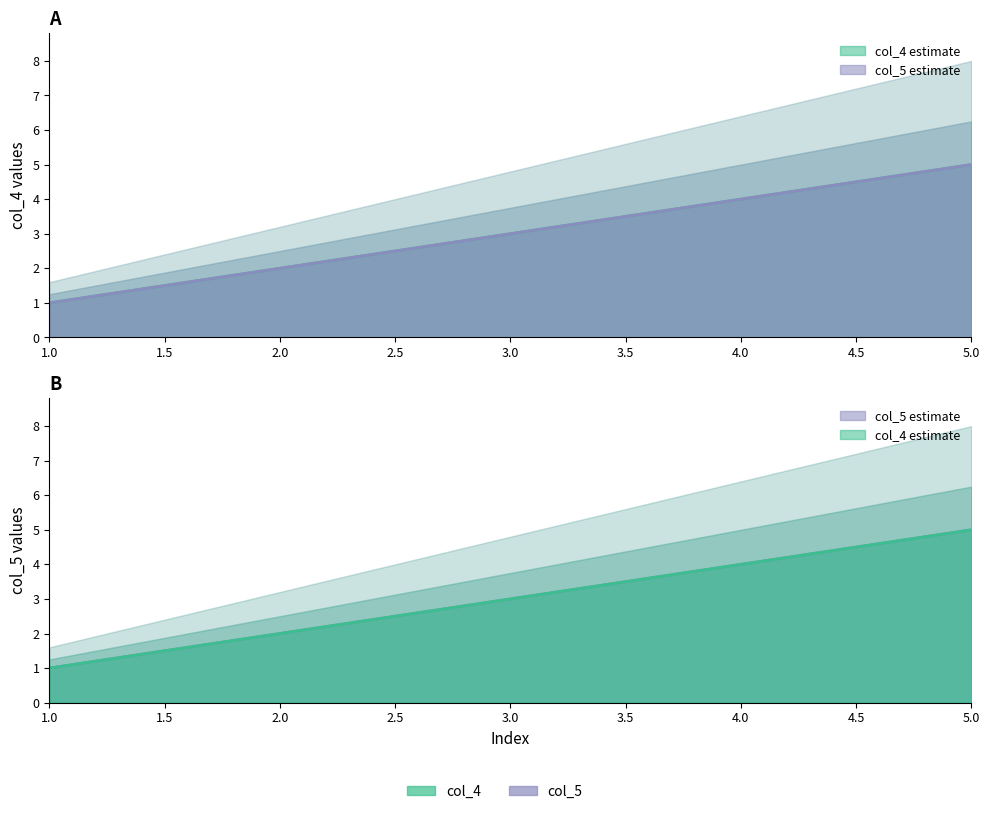

Where does the col_4 series first go above 3?

4